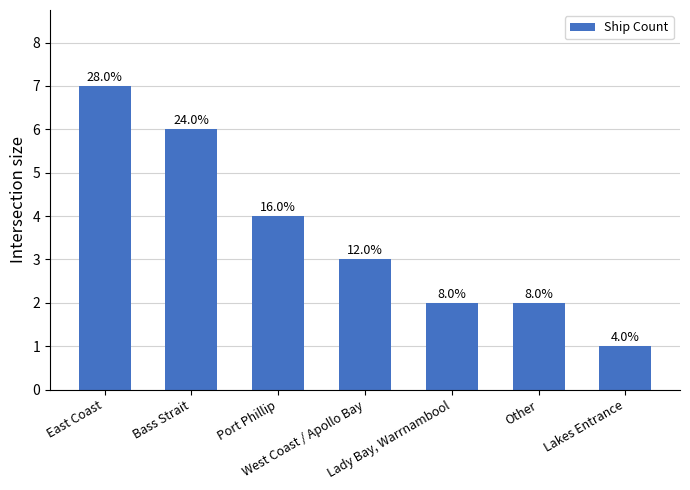

What is the value of the 2nd bar from the left?

6